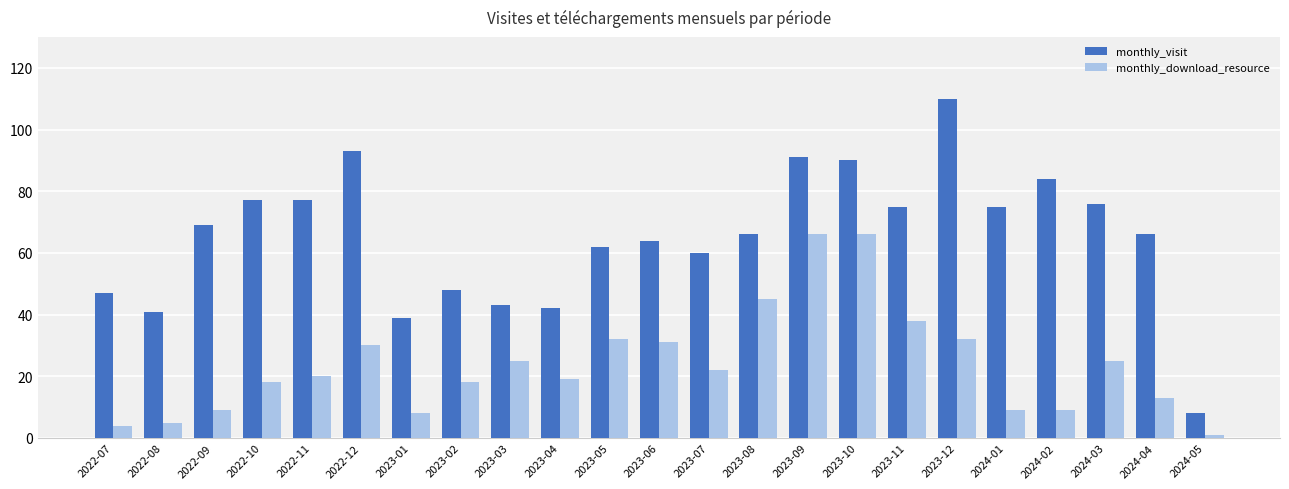

What is the value of the monthly_visit bar at the 18th from the left?

110